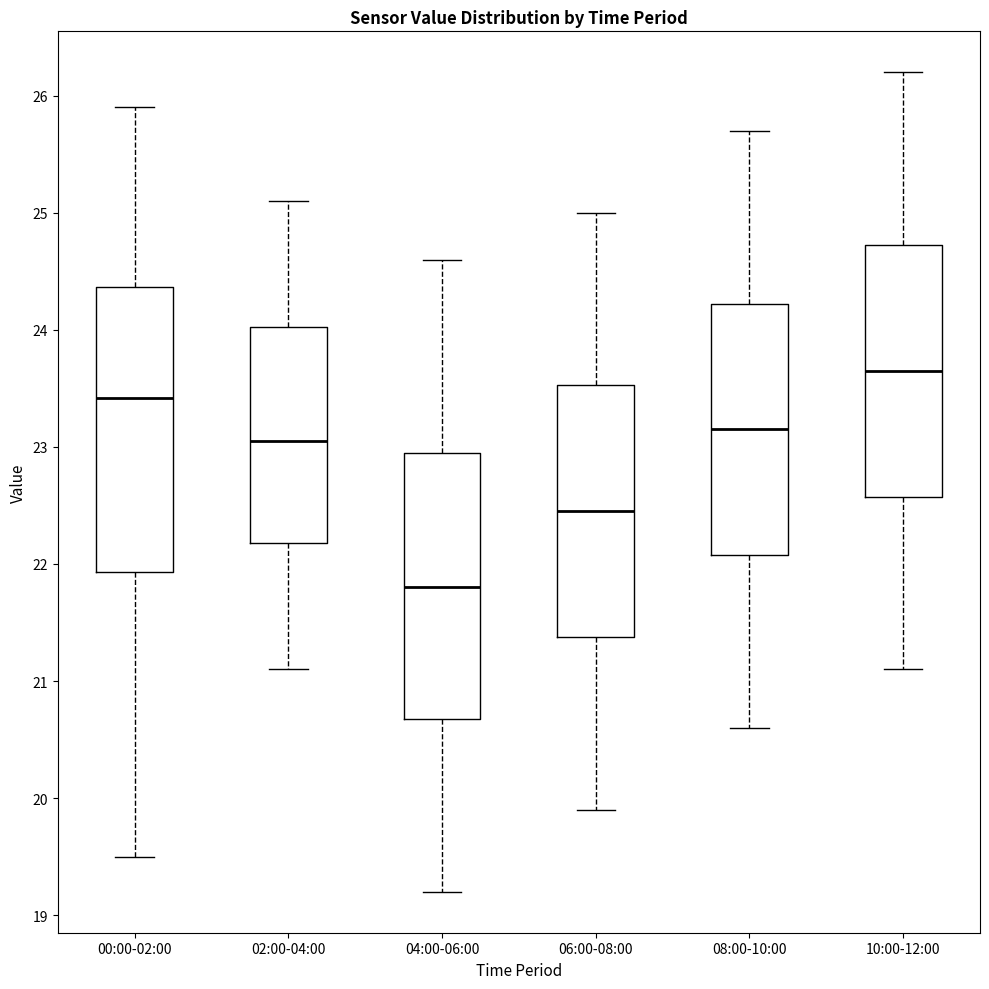

Which box is the tallest, from its lower edge to its upper edge?

00:00-02:00